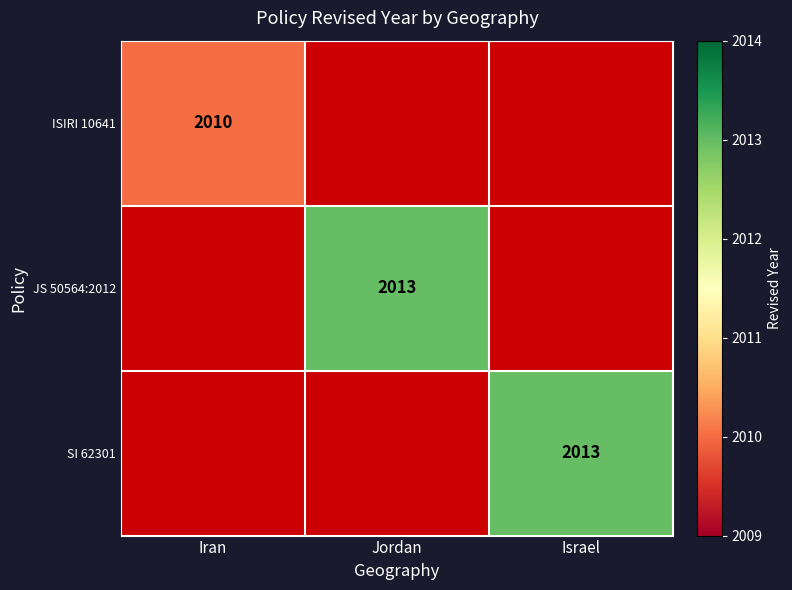

The JS 50564:2012 series shows 2013 at Jordan. True or false?

True